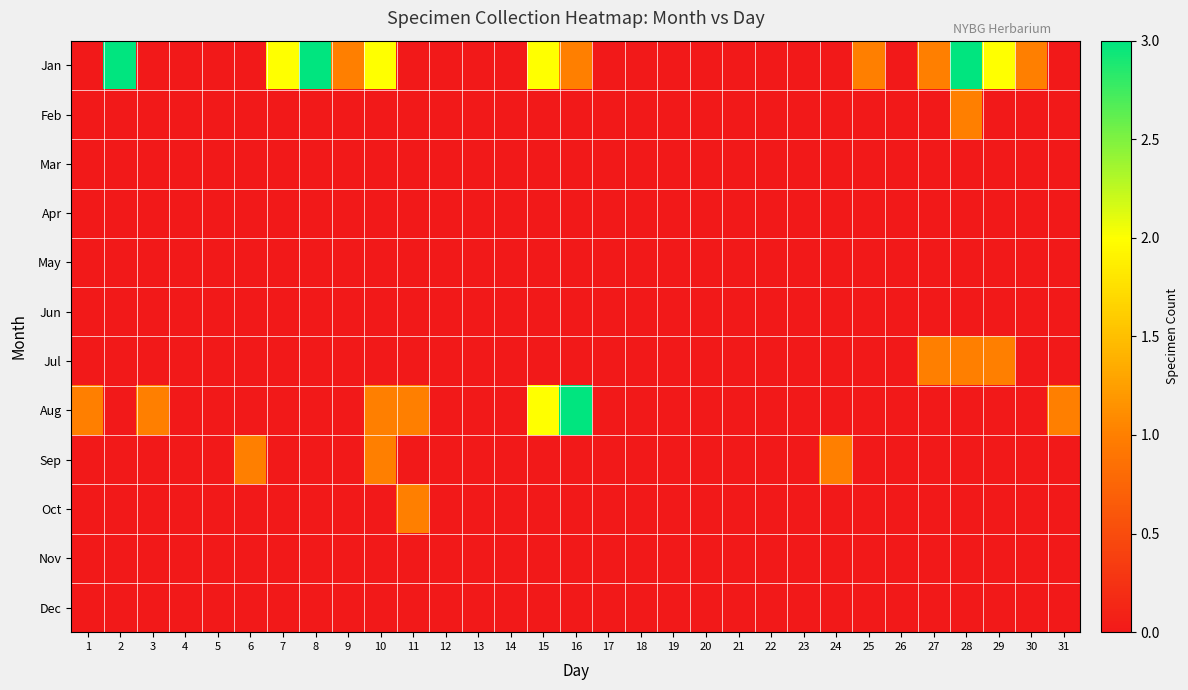

List the series in order of their peak value, highest first.

Jan, Aug, Feb, Jul, Sep, Oct, Mar, Apr, May, Jun, Nov, Dec